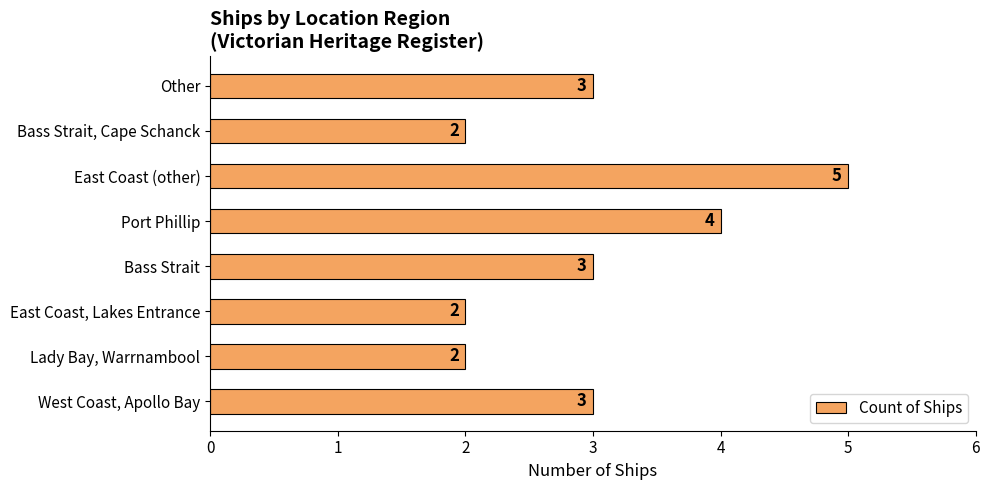

How many bars are there in total?

8